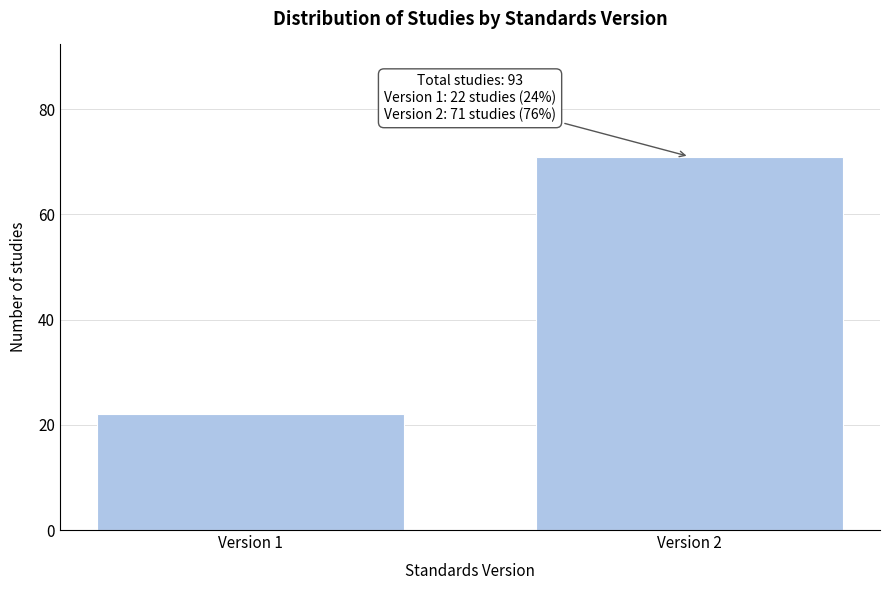

Reading left to right, extract all data points from this chart.

22	71